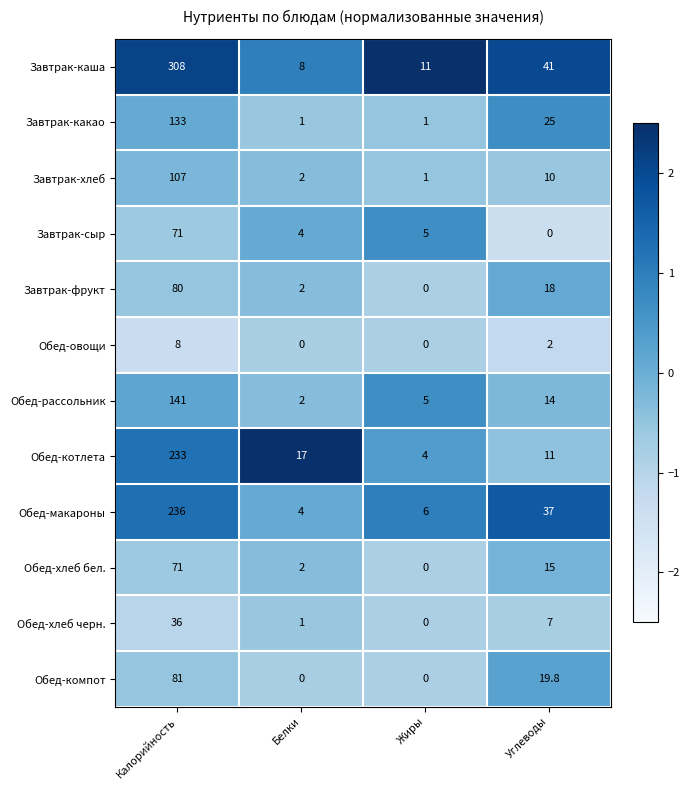

List the labels in order of Завтрак-каша value, smallest first.

Белки, Жиры, Углеводы, Калорийность